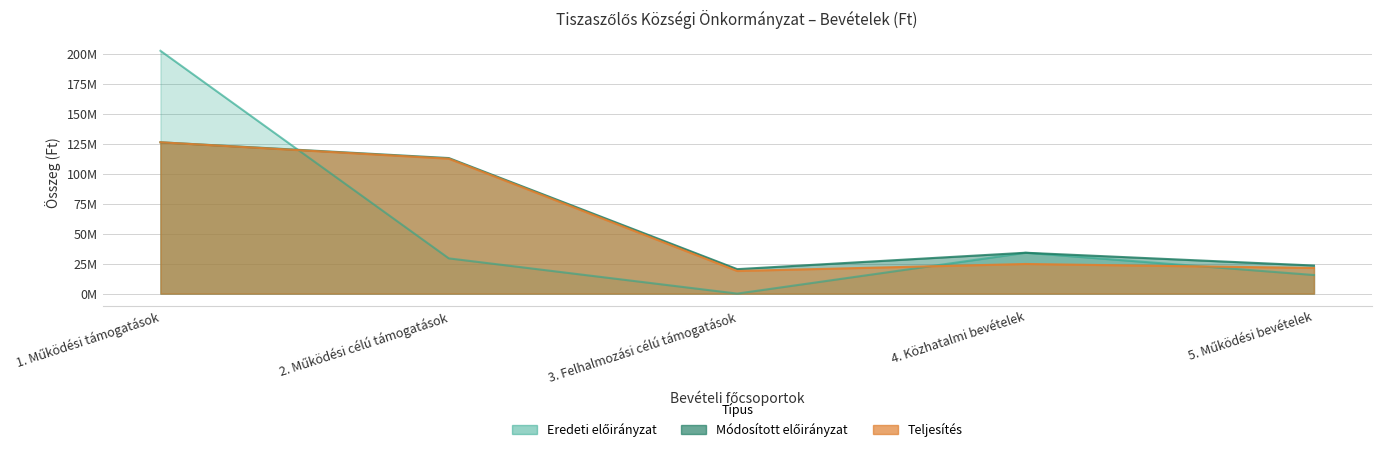

How many lines are shown in the chart?

3